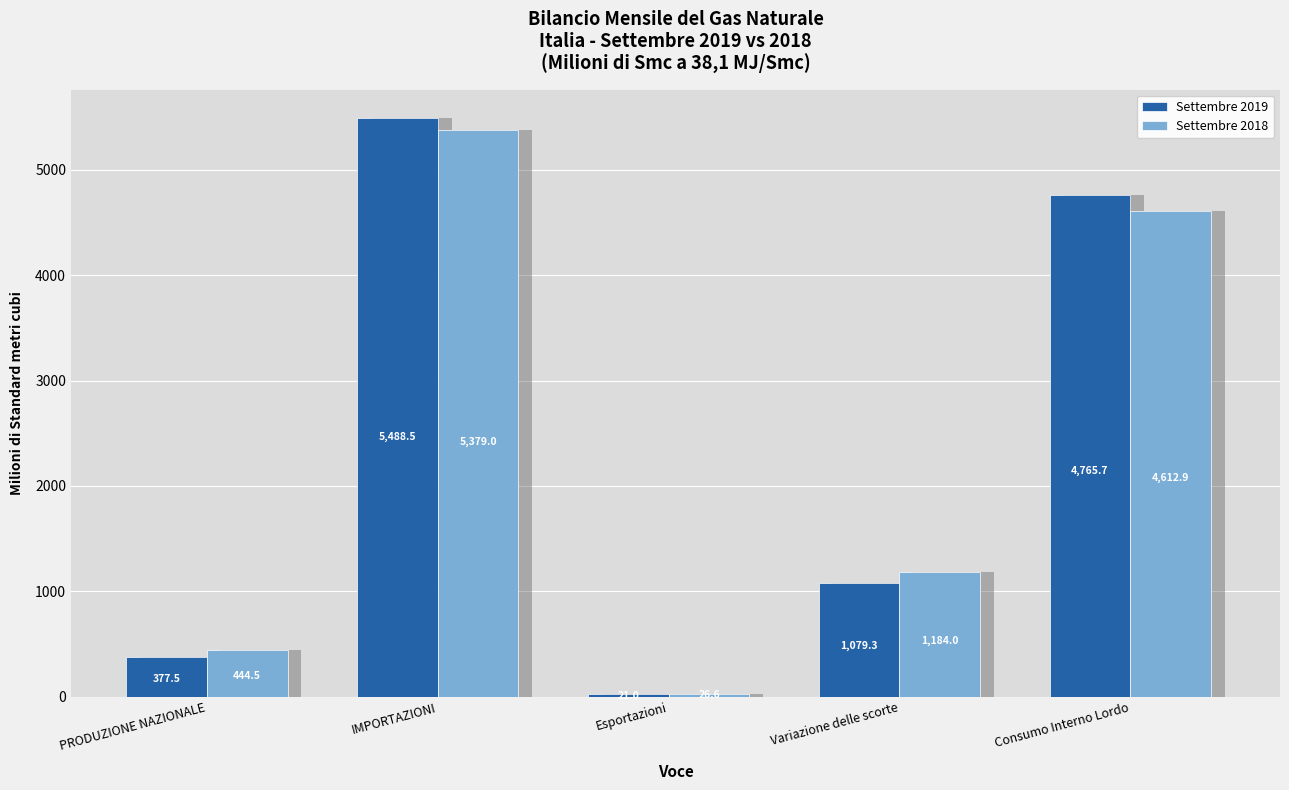

Between PRODUZIONE NAZIONALE and IMPORTAZIONI, which is larger?

IMPORTAZIONI